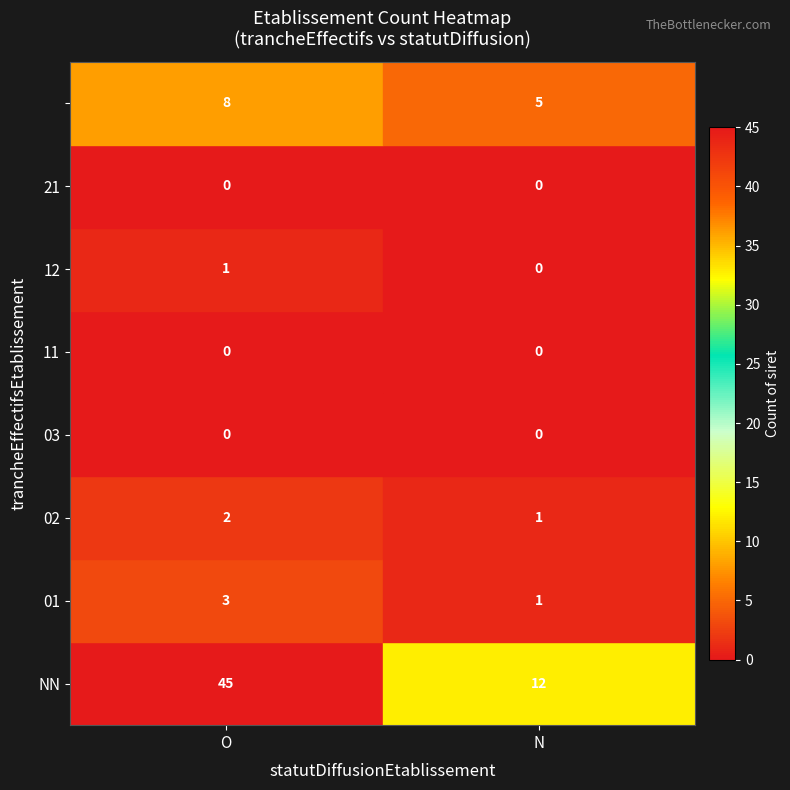

At which category is the sum across all series the highest?

O